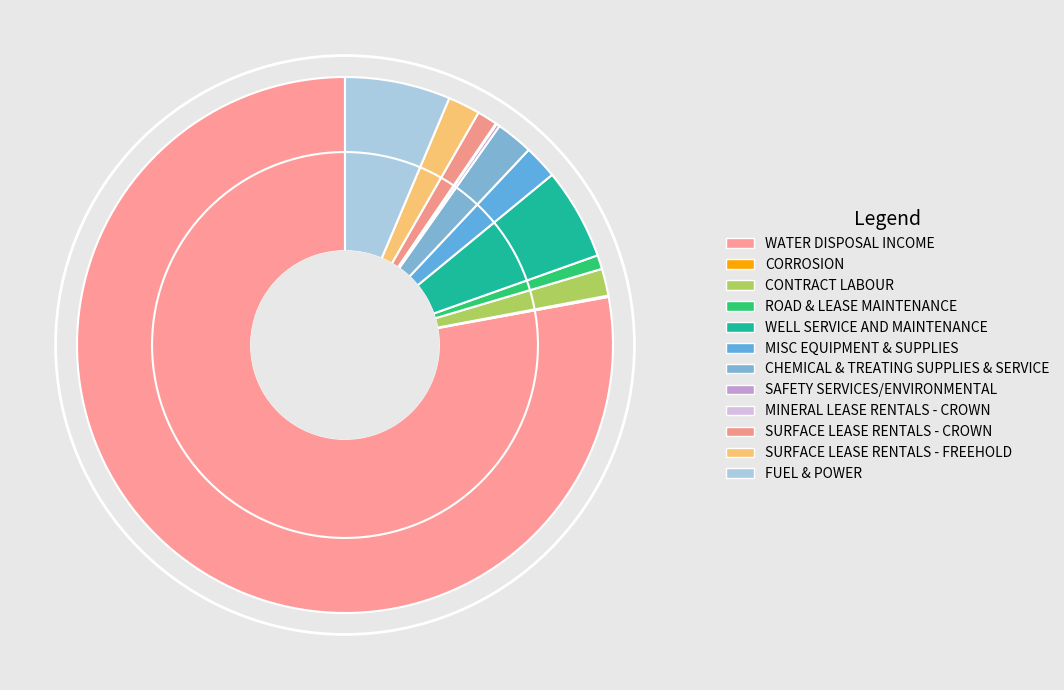

To the nearest percent, what is the average slice percentage?

8%